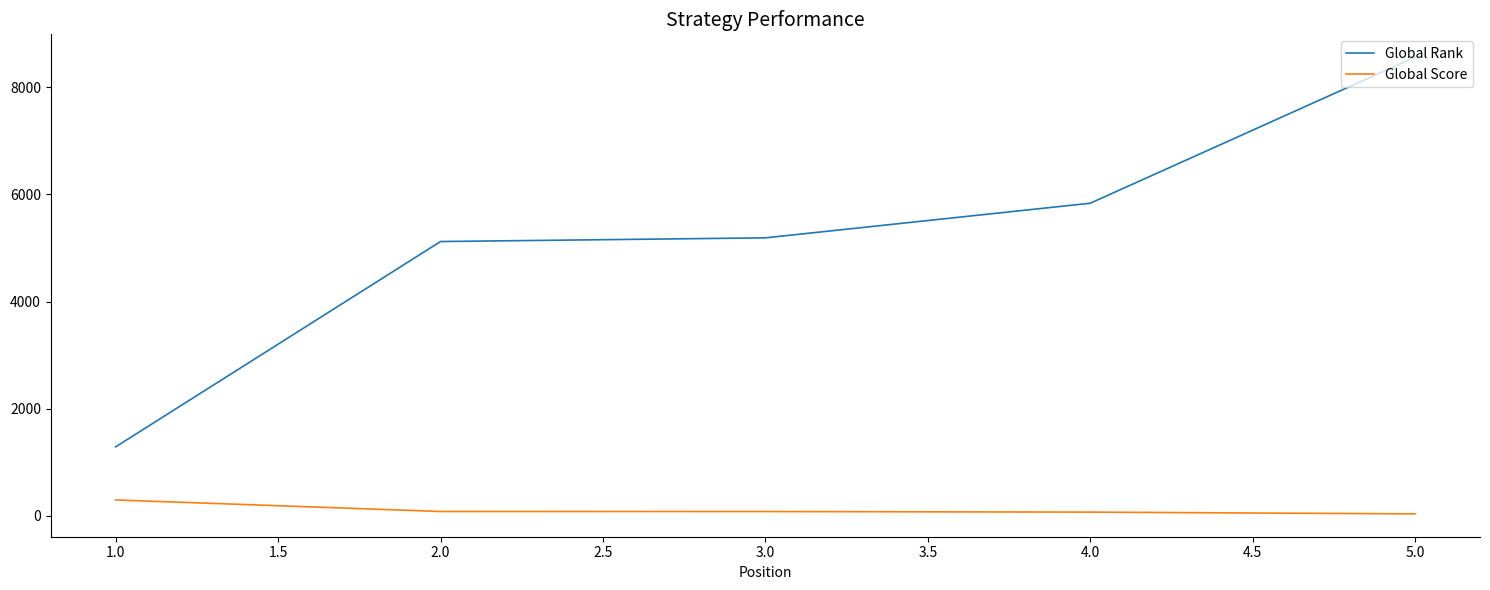

Between 4.0 and 5.0, which series saw the biggest shift?

Global Rank